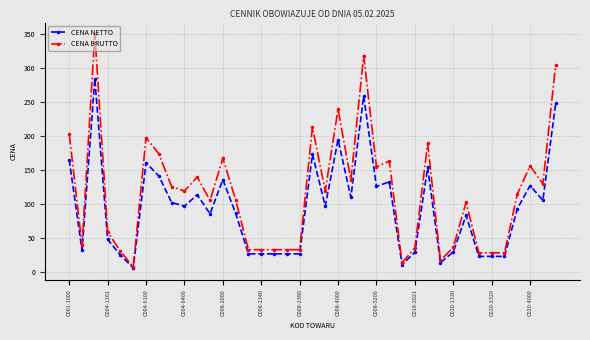

What is the value of the CENA NETTO point at the 22nd from the left?

194.5